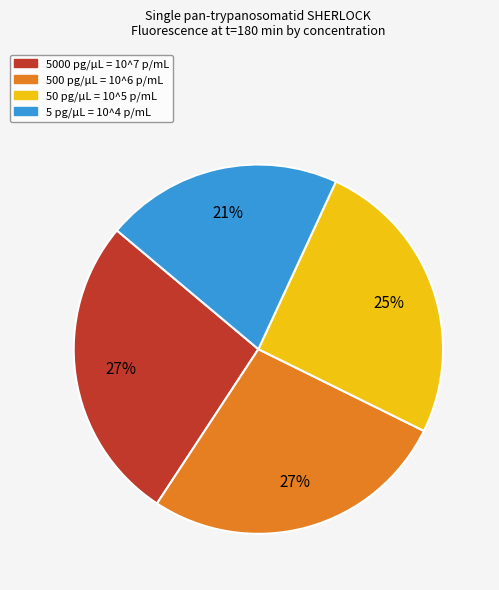

True or false: 500 pg/μL = 10^6 p/mL accounts for 27% of the total.

True